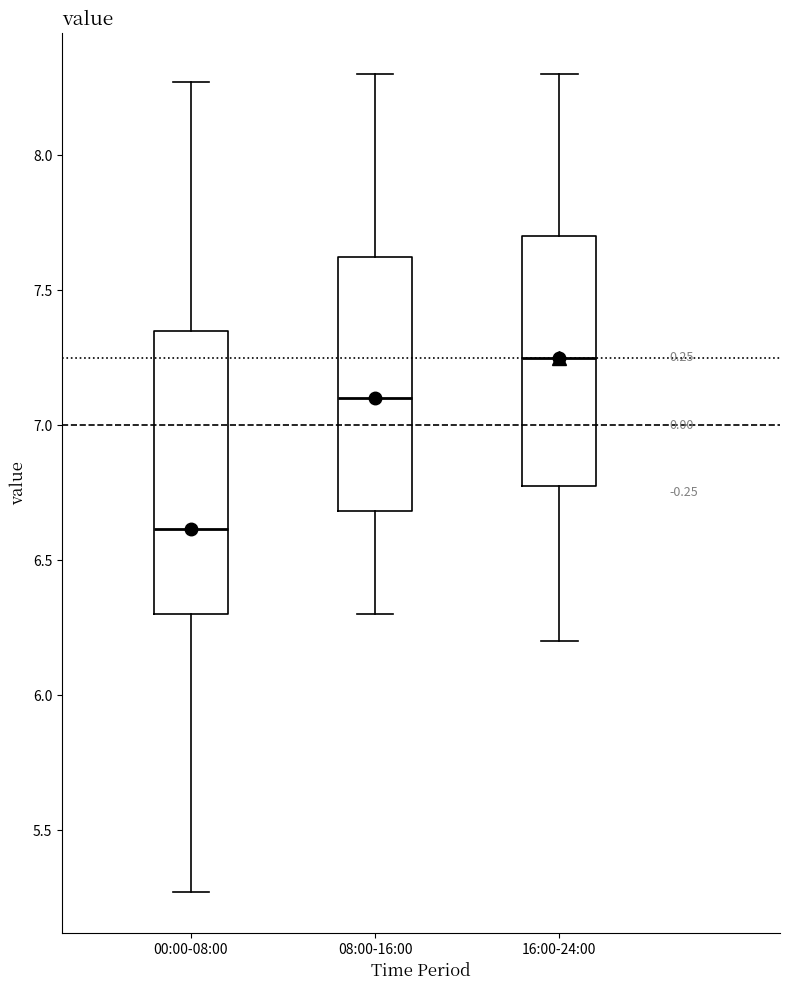

Reading left to right, transcribe this box plot: for each box, give where its median line is, the range the box spans, and where its two whiskers end, as read against the y-axis. The values are not printed on the chart, so give them approximately, as read against the axis.

00:00-08:00: median 6.60, box 6.30 to 7.35, whiskers 5.25 to 8.25
08:00-16:00: median 7.10, box 6.70 to 7.65, whiskers 6.30 to 8.30
16:00-24:00: median 7.25, box 6.80 to 7.70, whiskers 6.20 to 8.30